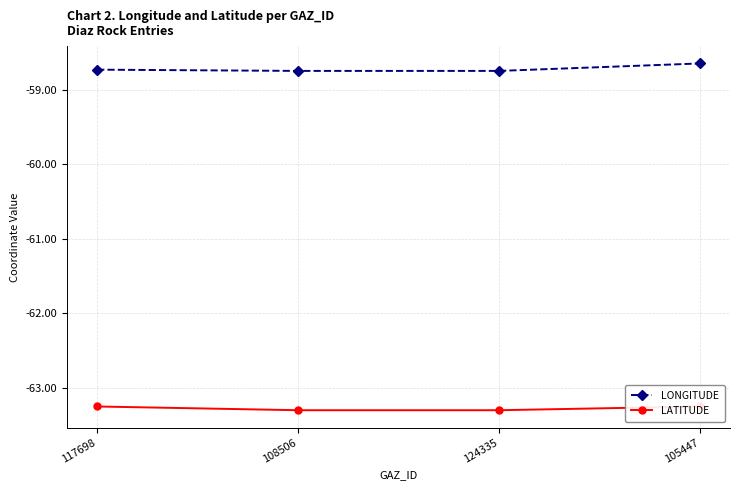

Rank the series by their average value, from lowest to highest.

LATITUDE, LONGITUDE